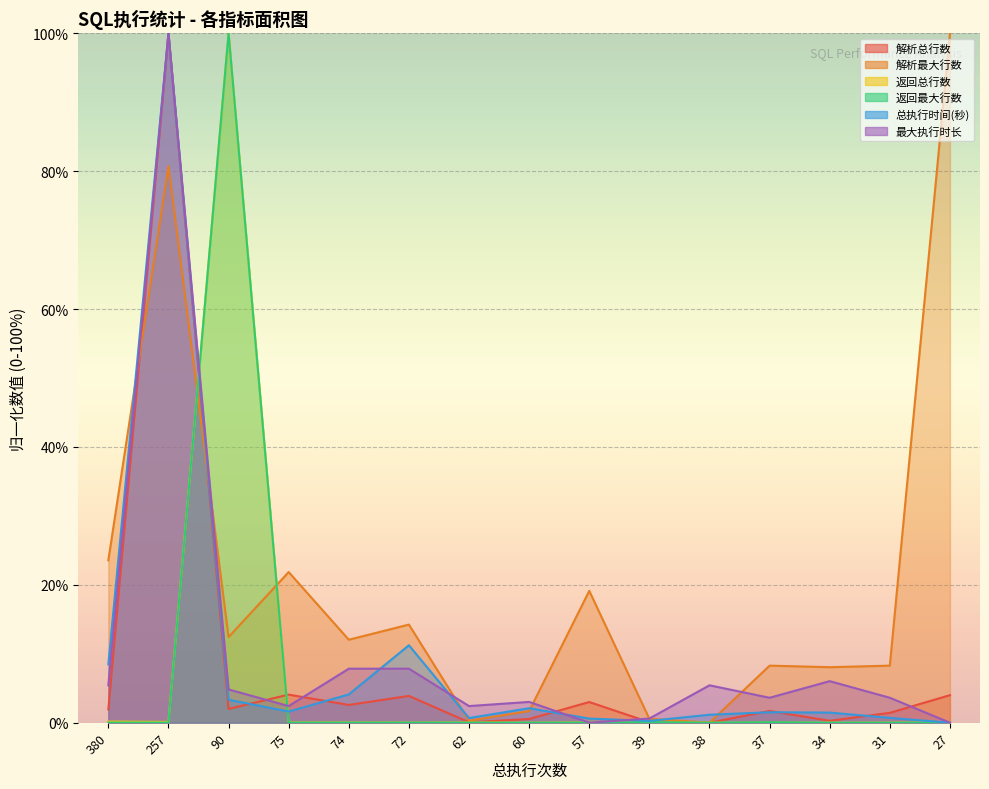

Reading right to left, list all the values displayed in this chart.

解析总行数: 27=4.0	31=1.4	34=0.3	37=1.7	38=0.0	39=0.1	57=3.0	60=0.5	62=0.1	72=3.9	74=2.6	75=4.1	90=2.0	257=100.0	380=1.9
解析最大行数: 27=100.0	31=8.3	34=8.1	37=8.3	38=0.0	39=0.6	57=19.1	60=1.7	62=0.3	72=14.2	74=12.0	75=21.8	90=12.4	257=80.7	380=23.6
返回总行数: 27=0.0	31=0.0	34=0.0	37=0.0	38=0.0	39=0.0	57=0.0	60=0.0	62=0.0	72=0.0	74=0.0	75=0.0	90=100.0	257=0.1	380=0.2
返回最大行数: 27=0.0	31=0.0	34=0.0	37=0.1	38=0.0	39=0.1	57=0.0	60=0.0	62=0.0	72=0.0	74=0.0	75=0.0	90=100.0	257=0.0	380=0.0
总执行时间(秒): 27=0.0	31=0.7	34=1.5	37=1.5	38=1.2	39=0.3	57=0.6	60=2.1	62=0.7	72=11.2	74=4.1	75=1.6	90=3.3	257=100.0	380=8.5
最大执行时长: 27=0.0	31=3.6	34=6.0	37=3.6	38=5.4	39=0.6	57=0.0	60=3.0	62=2.4	72=7.8	74=7.8	75=2.4	90=4.8	257=100.0	380=5.4